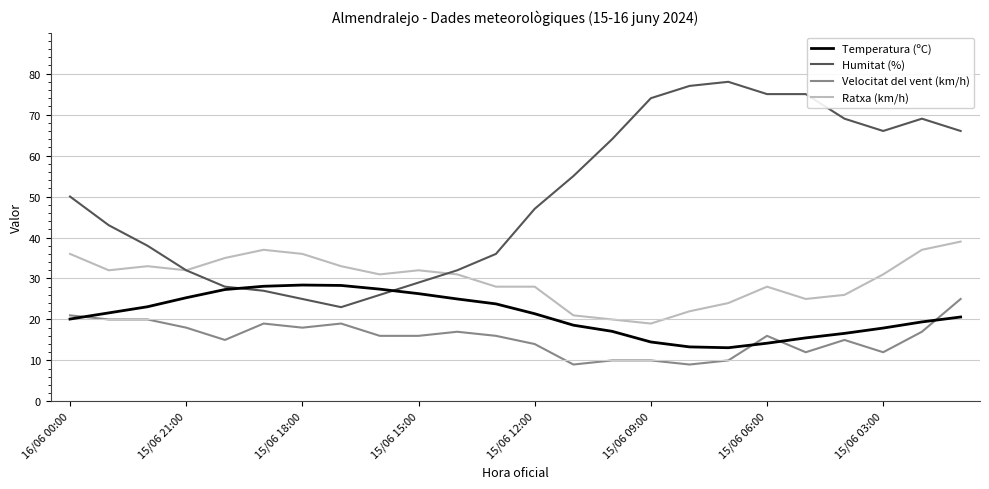

What is the minimum value for Humitat (%)?

23.0